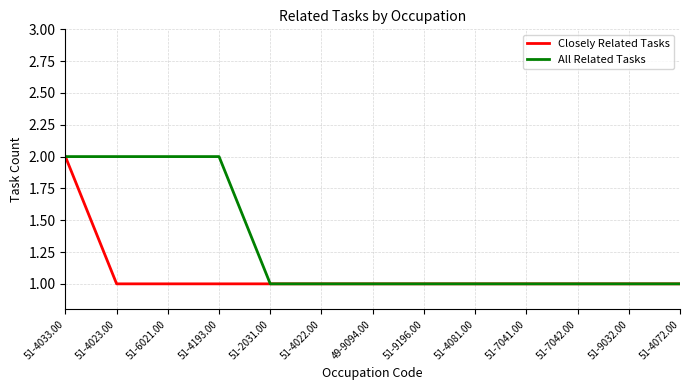

At which category is the sum across all series the highest?

51-4033.00